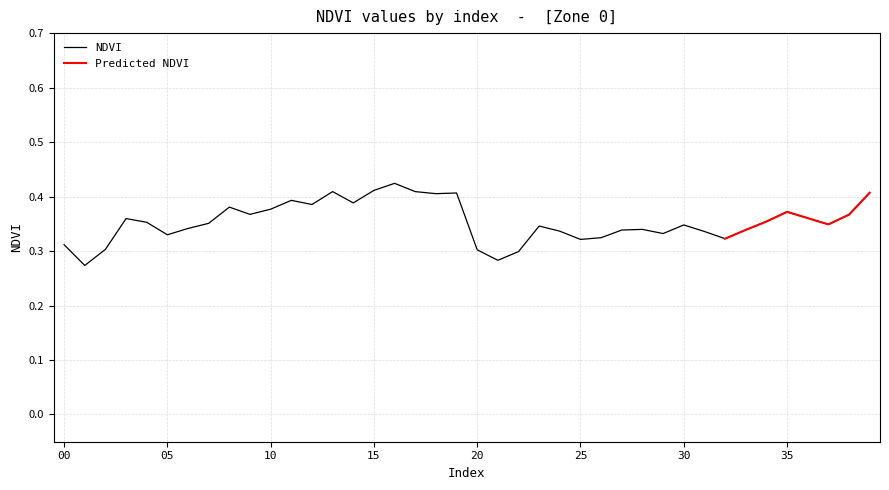

What is the difference between the maximum and minimum values?

0.2